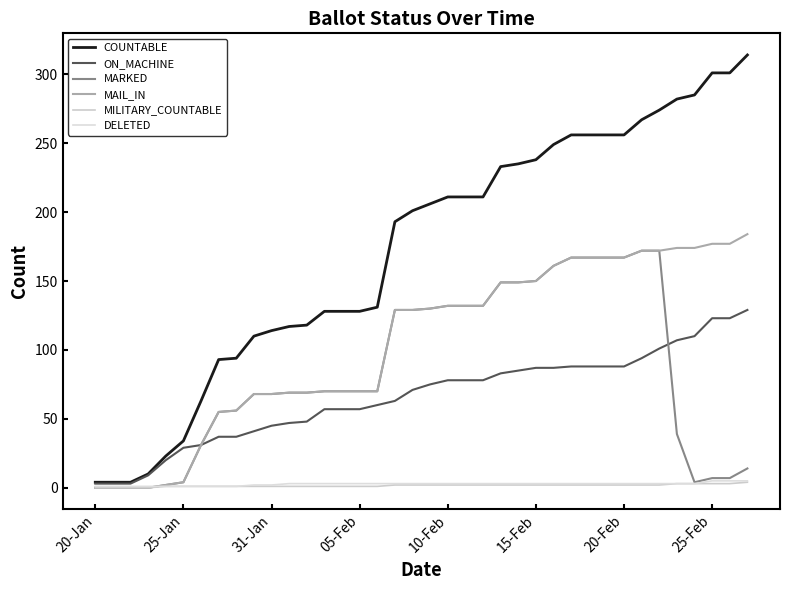

Is this an area chart (filled region under the line)?

No